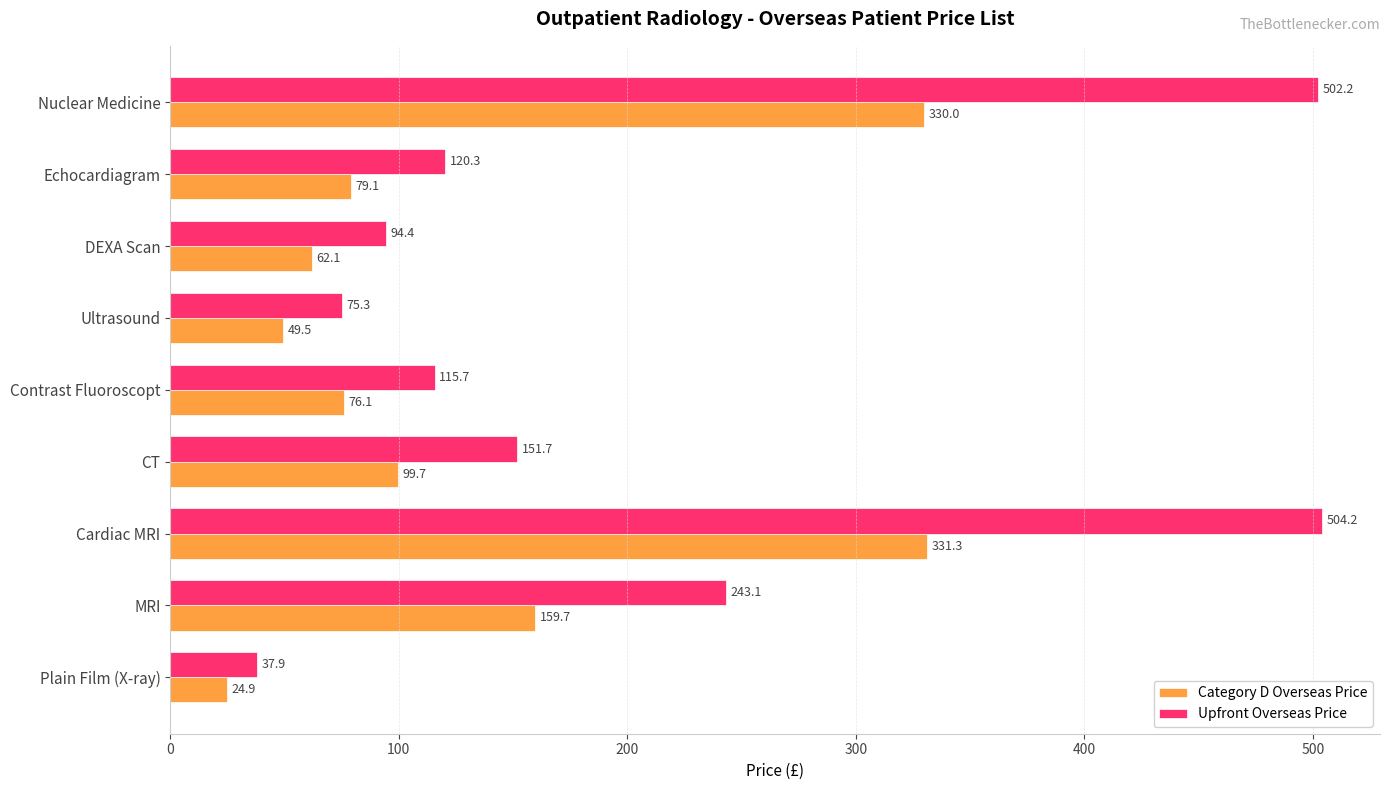

Where is Category D Overseas Price nearest to the value 178?

MRI